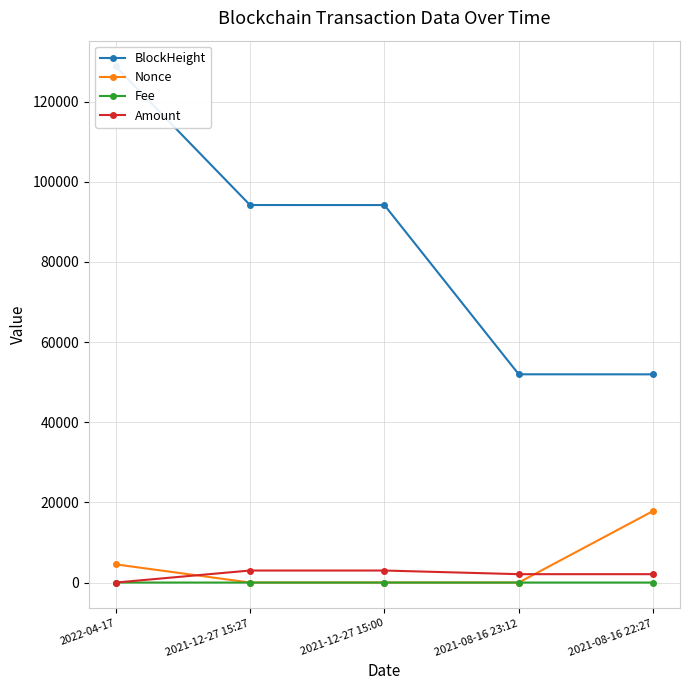

Which category has the highest value across all series?

2022-04-17